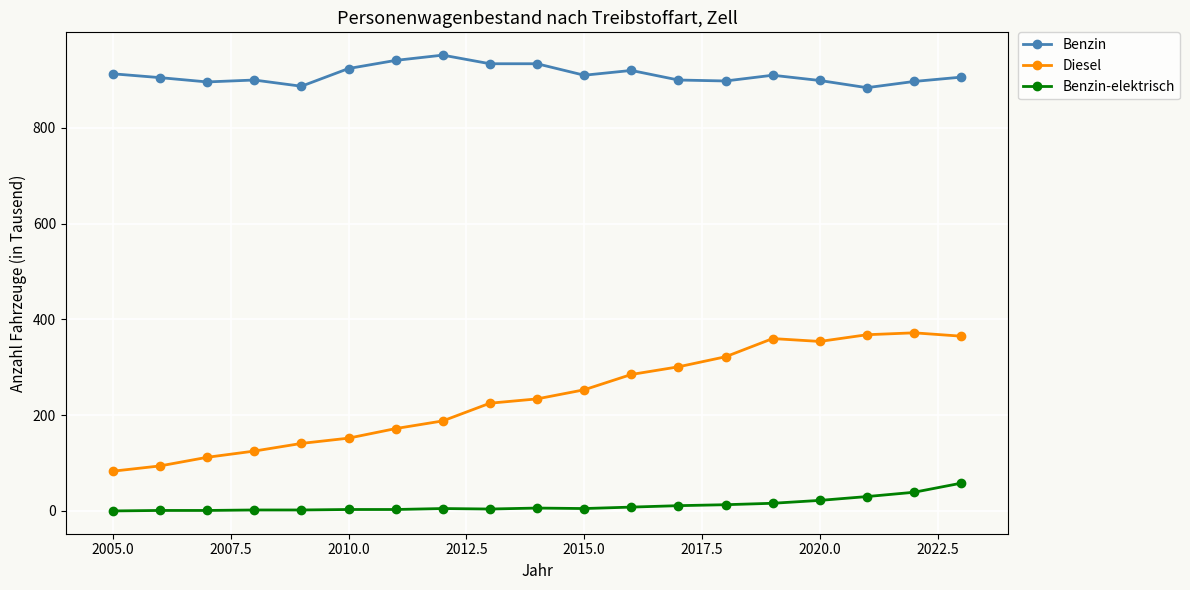

What is the difference between the second highest and second lowest values in the Benzin series?

54